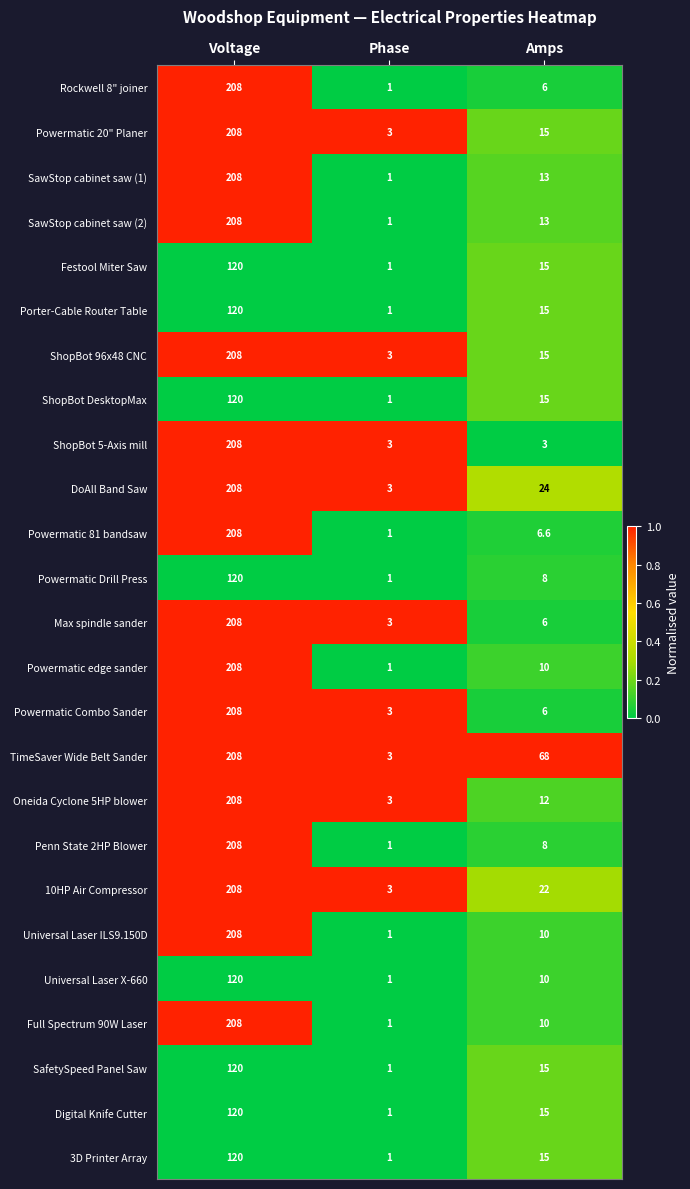

What is the difference between the Powermatic edge sander values at Amps and Voltage?

198.0